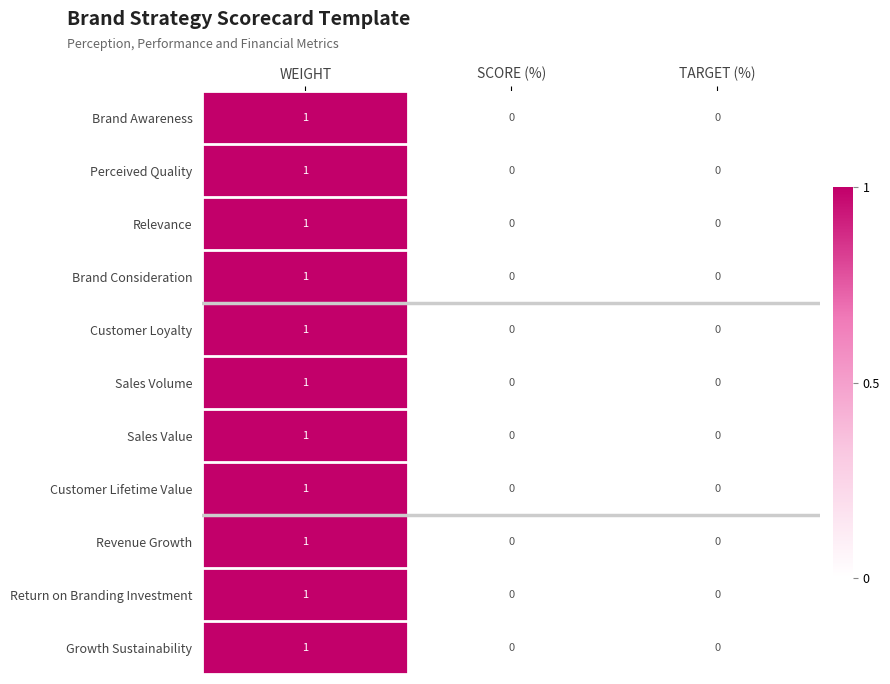

At which category does the chart reach its peak across all series?

WEIGHT